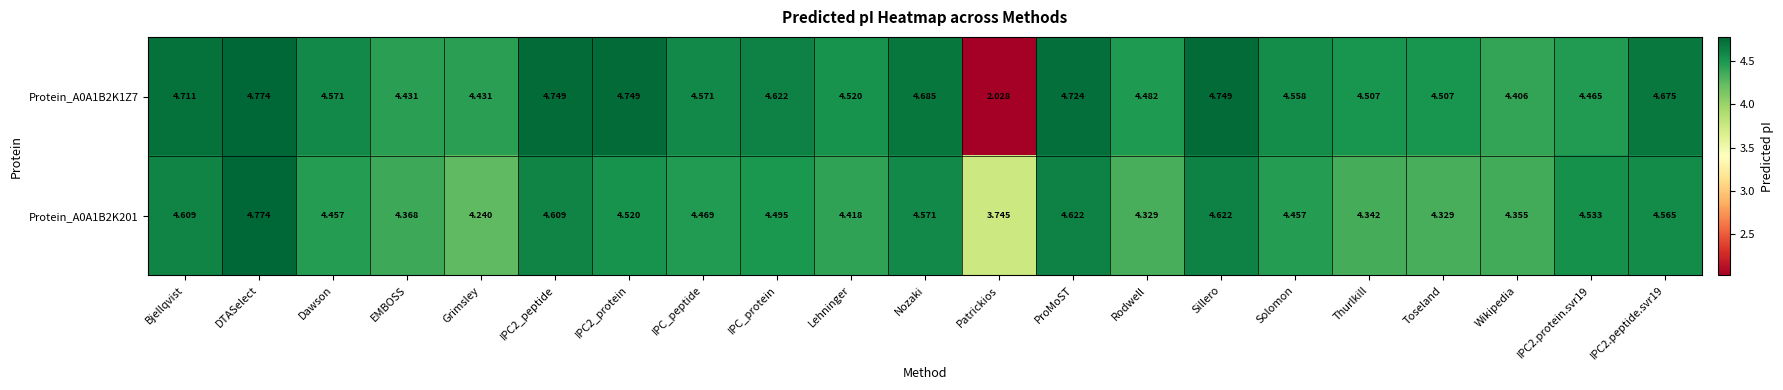

Is the value of Protein_A0A1B2K1Z7 at DTASelect greater than the value of Protein_A0A1B2K201 at Bjellqvist?

Yes